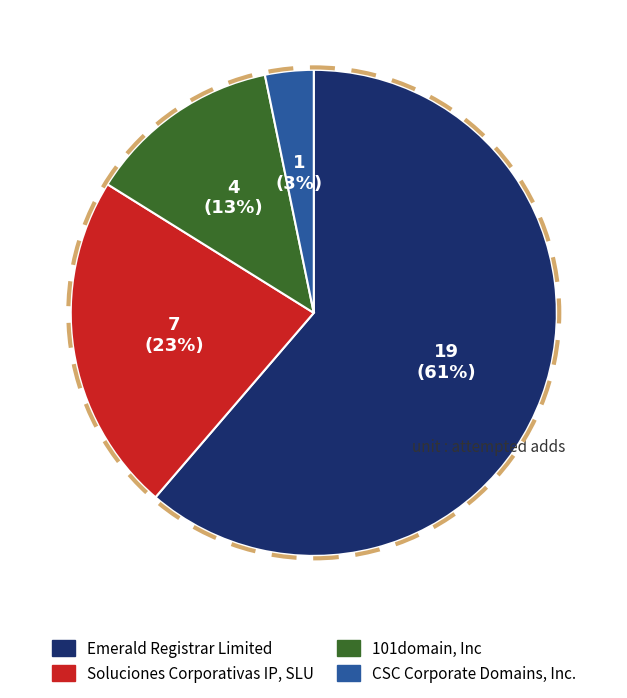

Combined, do CSC Corporate Domains, Inc. and 101domain, Inc account for over 50%?

No